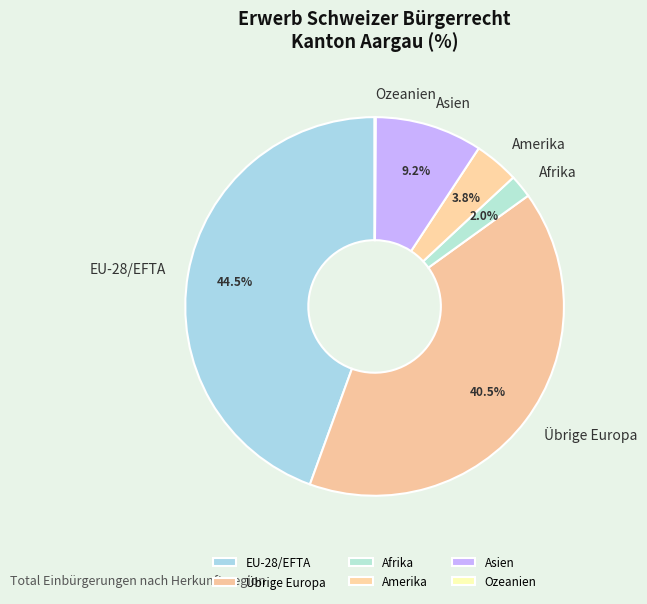

Does any single category account for the majority?

No